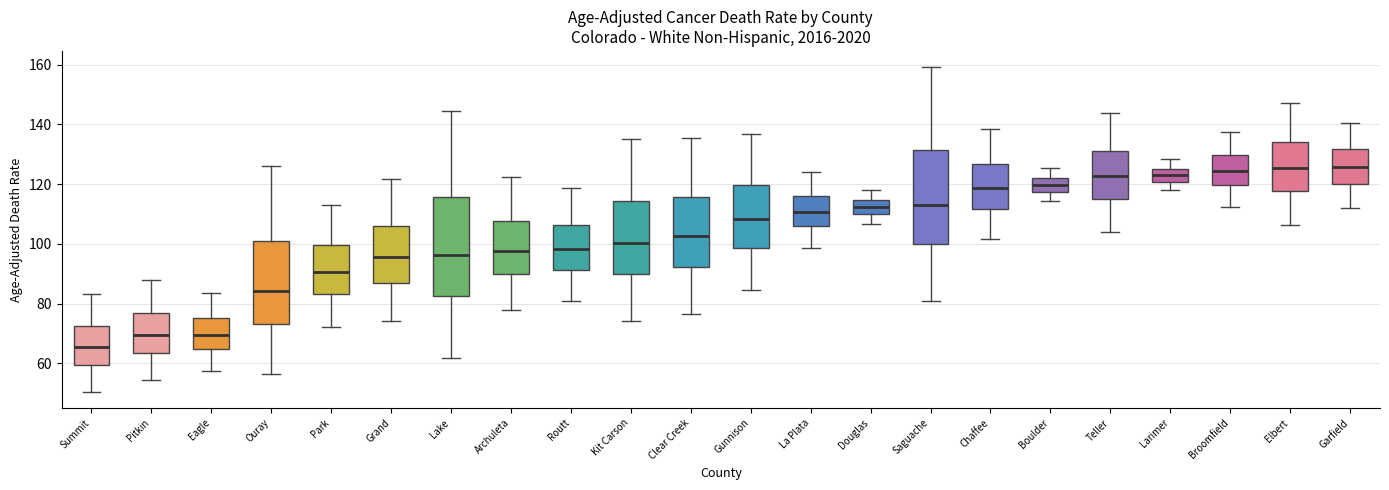

Where does the lower whisker of the box for Grand end on the y-axis? The values are not printed on the chart, so give them approximately, as read against the axis.

74